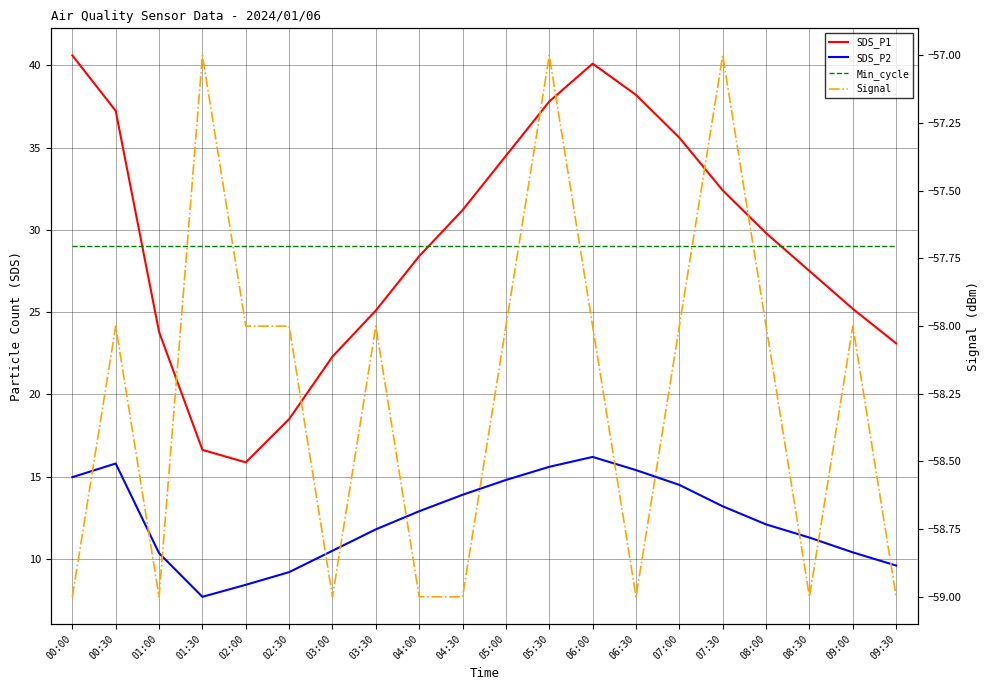

Count the number of categories in the chart.

20